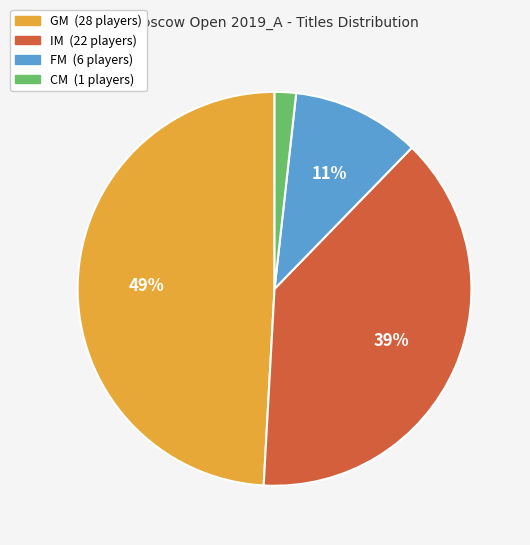

Combined, do FM and IM account for over 50%?

No